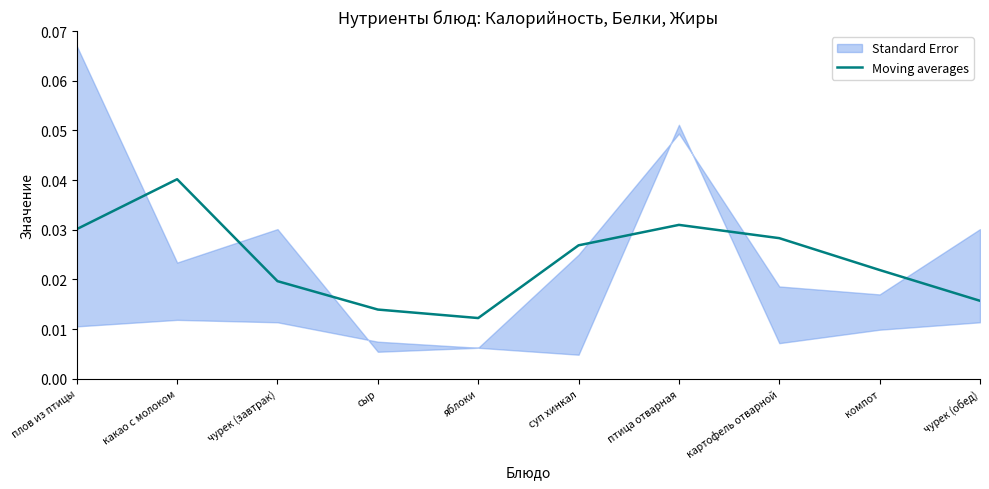

At which label is Moving averages closest to 0?

яблоки